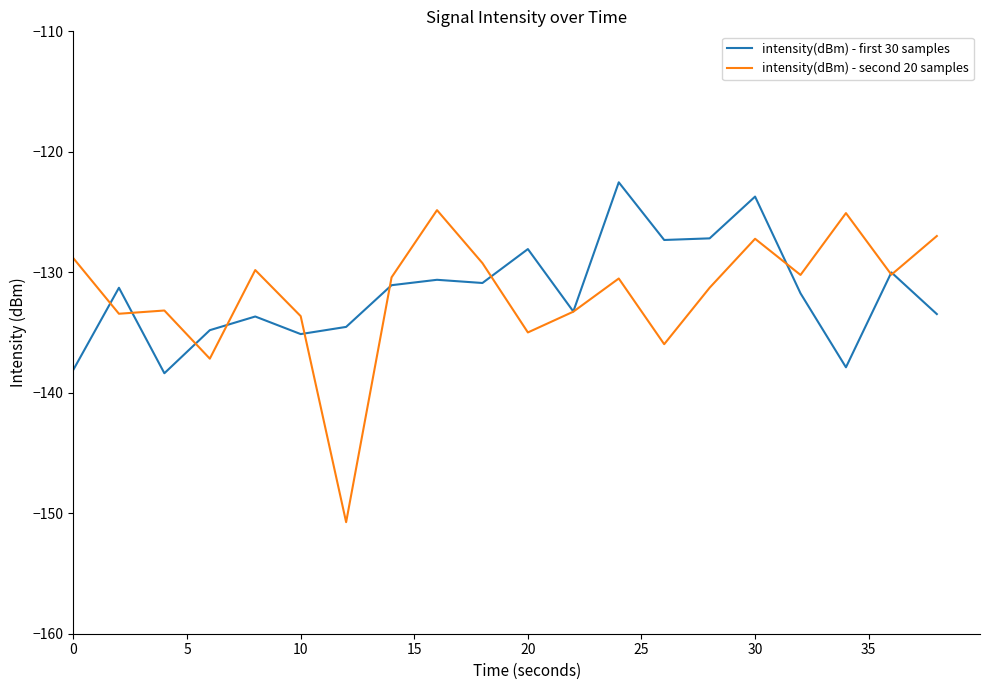

In intensity(dBm) - first 30 samples, how many points are lower than both neighbors (excluding endpoints)?

6